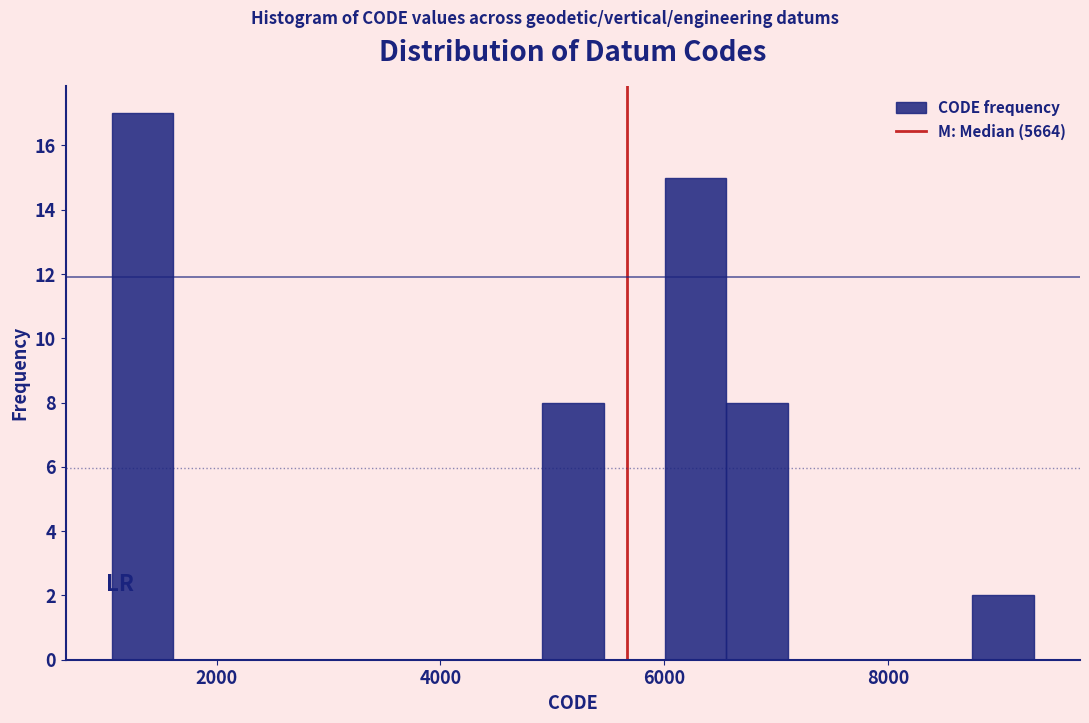

Around what value on the x-axis is the tallest bar? Give the approximate position of its centre, as read against the axis.

1400